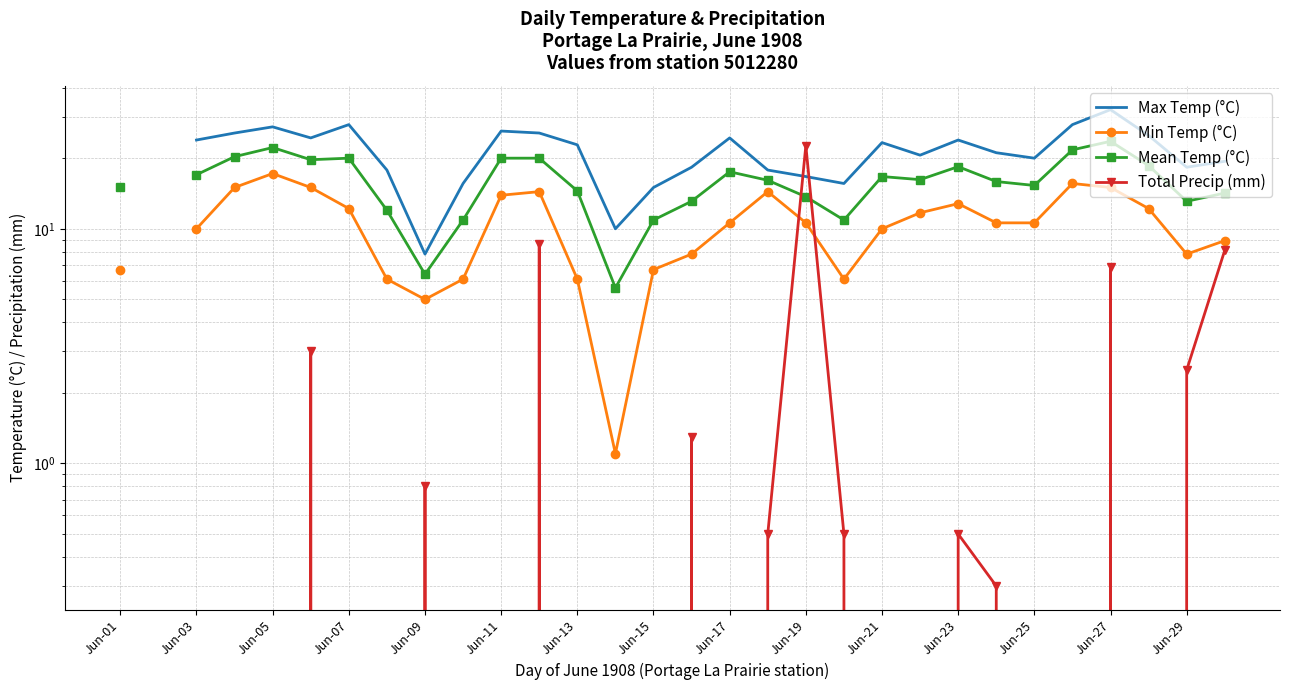

Between Jun-11 and Jun-21, which series saw the biggest shift?

Total Precip (mm)